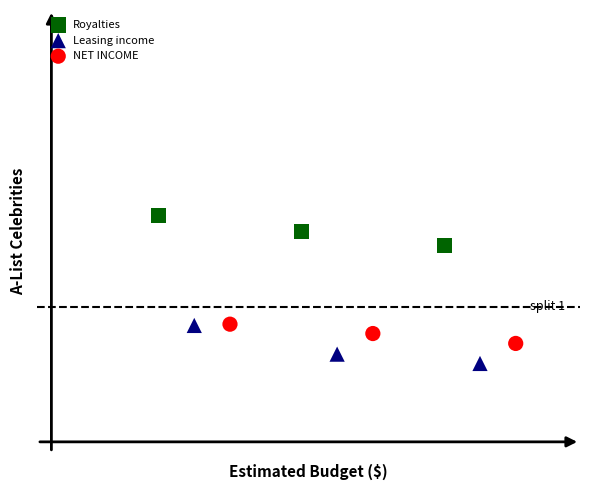

What are all the series names shown in the legend?

Royalties, Leasing income, NET INCOME